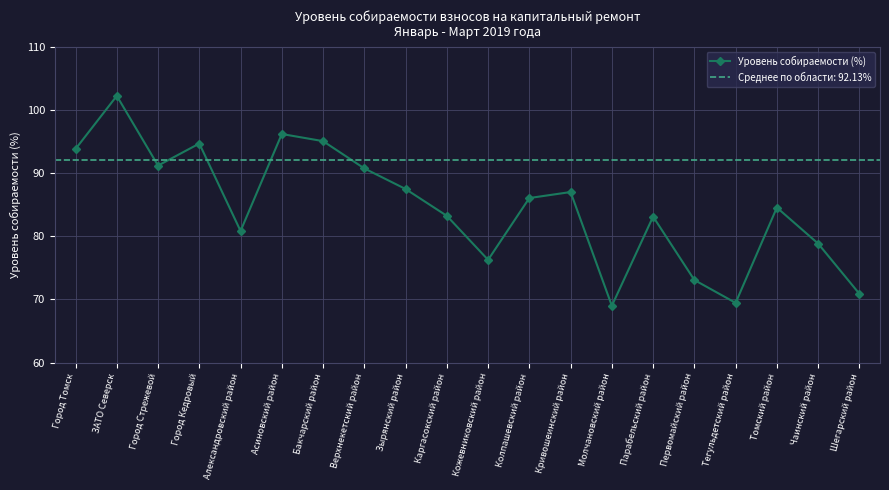

The value at Бакчарский район is 27.2. True or false?

False